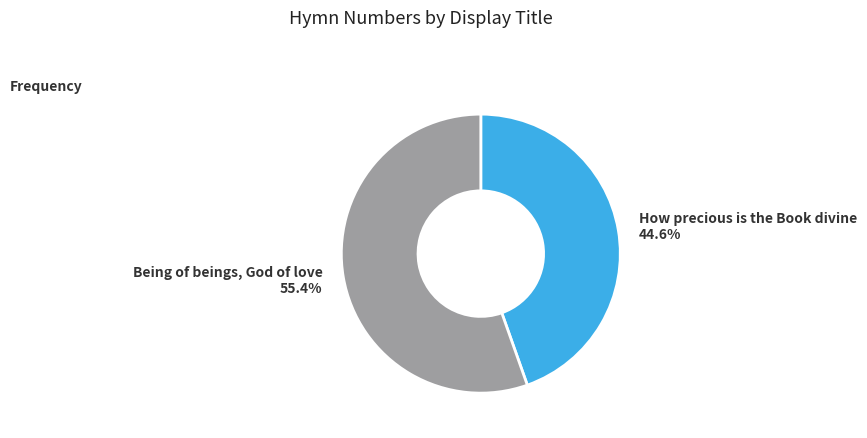

What portion of the pie excludes Being of beings, God of love?

44.6%